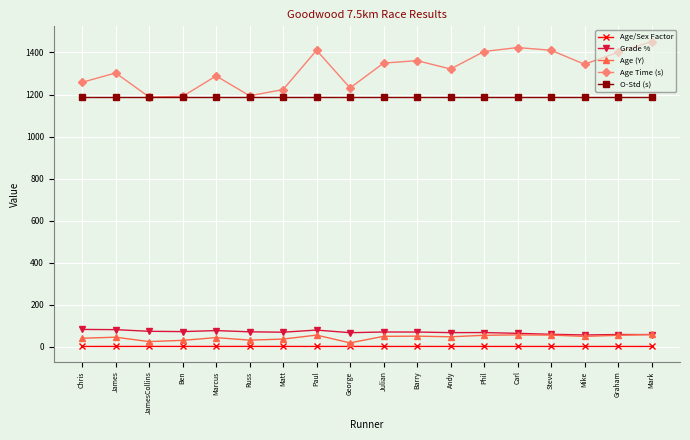

At which category does the chart reach its peak across all series?

Mark